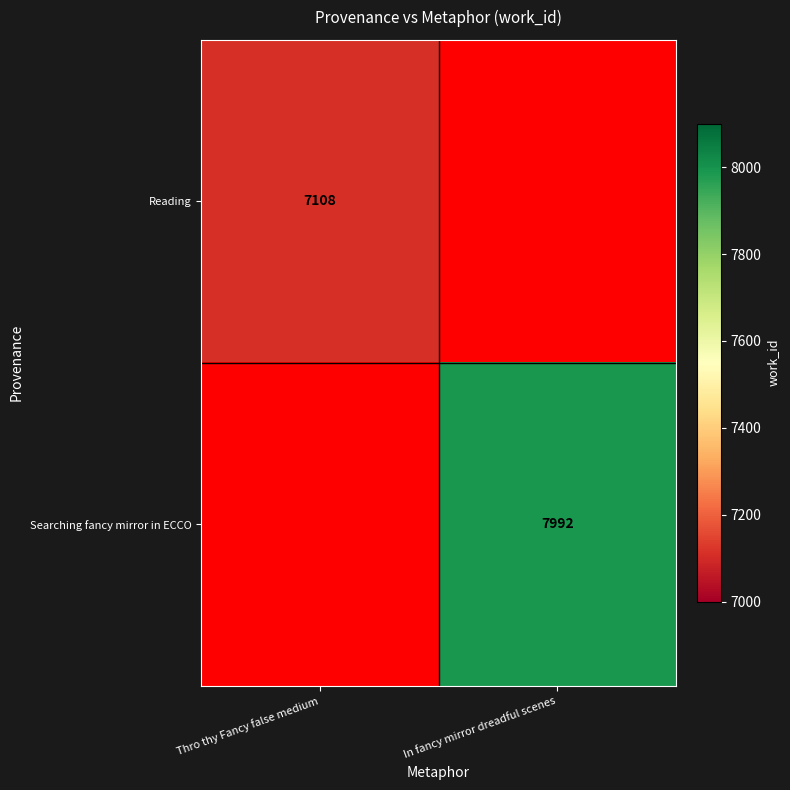

Is the value of Reading at Thro thy Fancy false medium greater than the value of Searching fancy mirror in ECCO at In fancy mirror dreadful scenes?

No